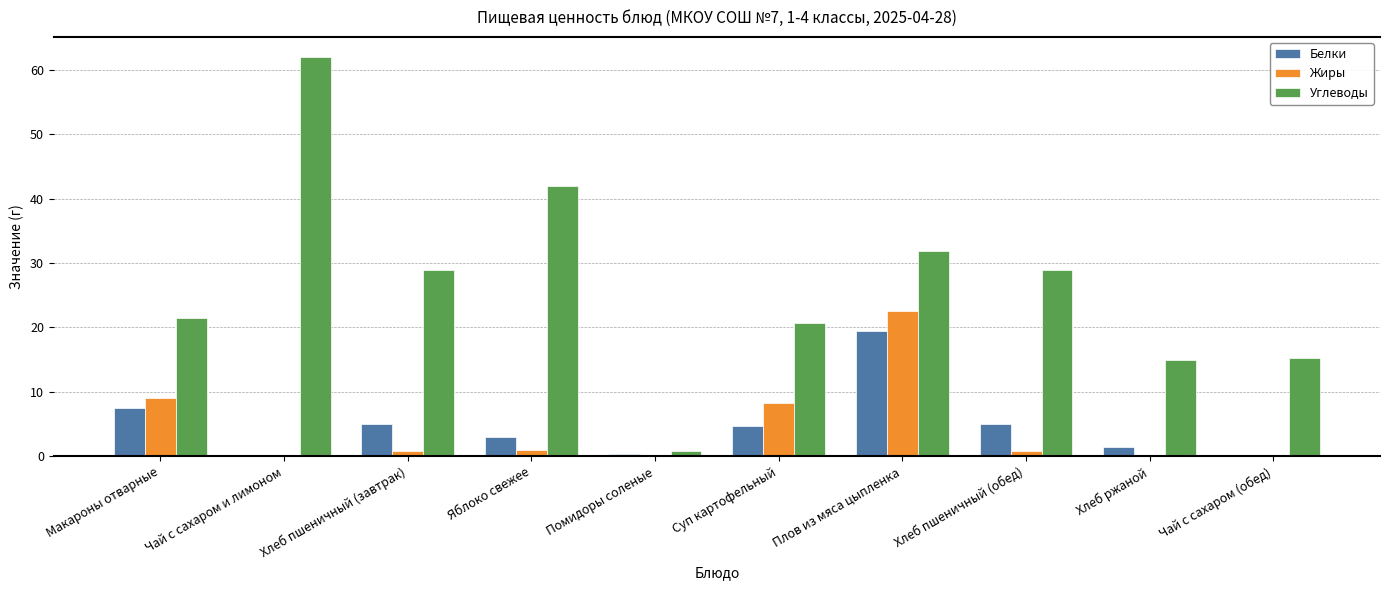

Which series changed the most between Суп картофельный and Хлеб ржаной?

Жиры